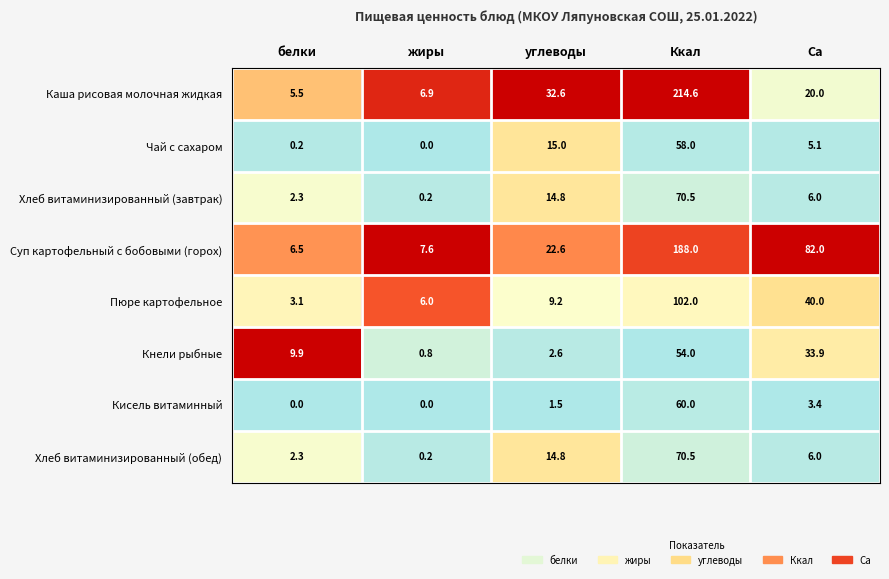

Which category has the highest value in the Кисель витаминный series?

Ккал